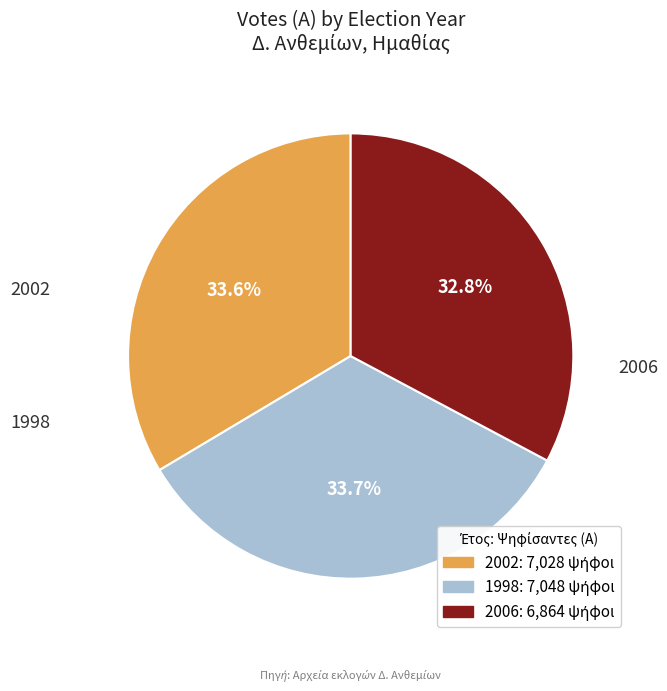

To the nearest percent, what percentage of the pie is 1998?

34%